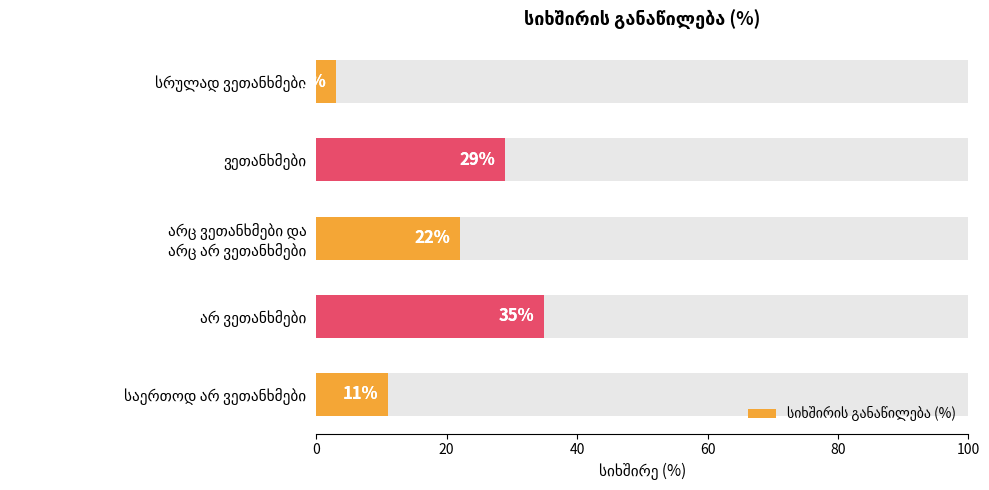

How many data points does each series have?

5